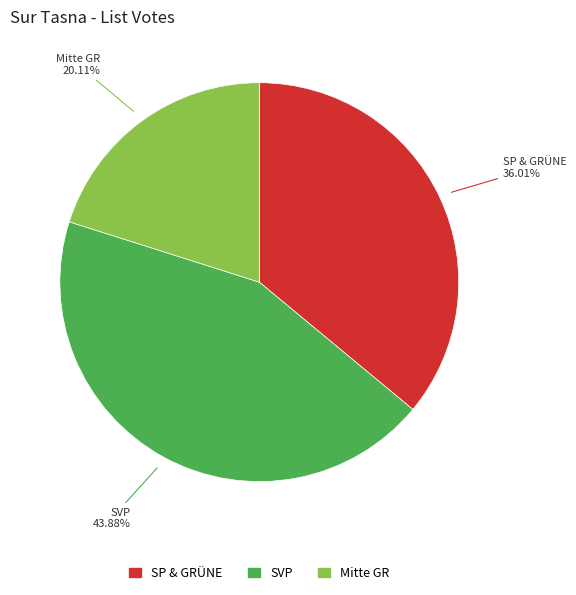

How many segments does this pie chart have?

3